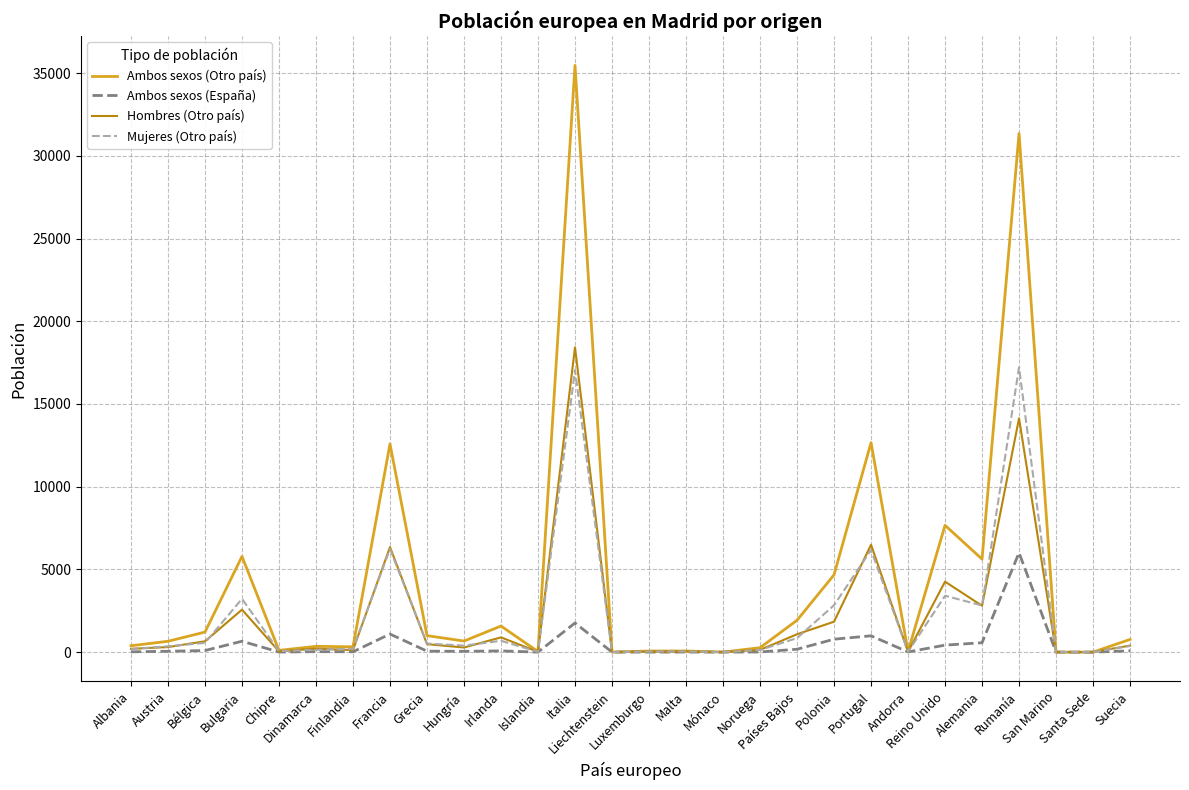

What is the highest value of the Mujeres (Otro país) series?

17215